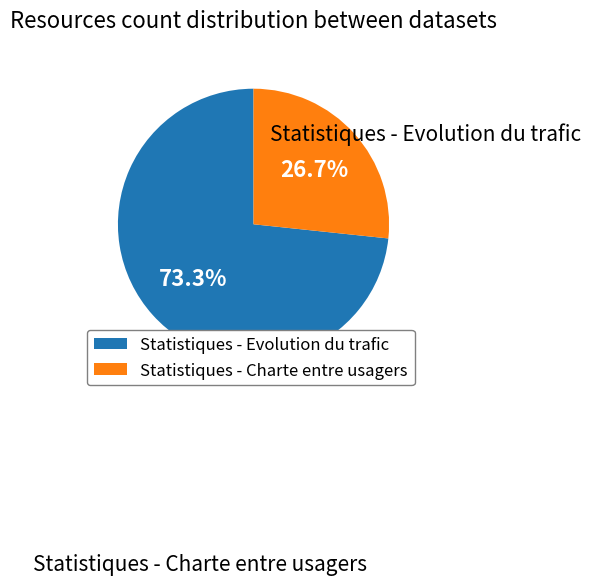

What percentage is the Statistiques - Evolution du trafic slice, to the nearest percent?

73%